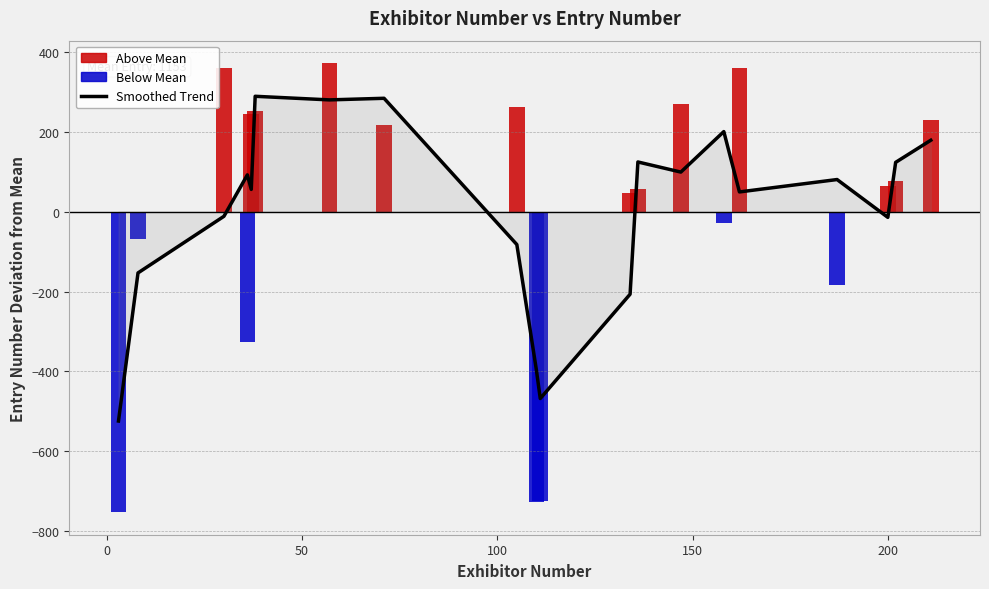

How many values are below zero?

8